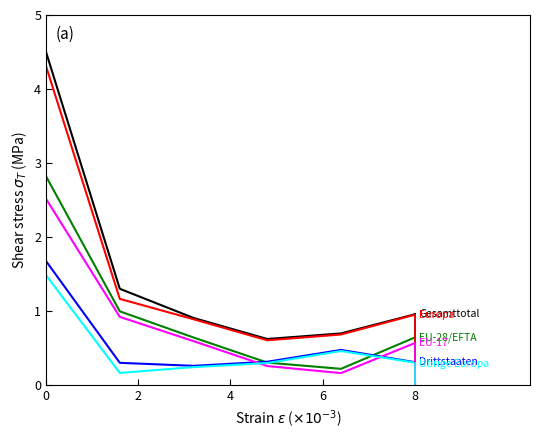

What is the greatest value displayed?

4.5